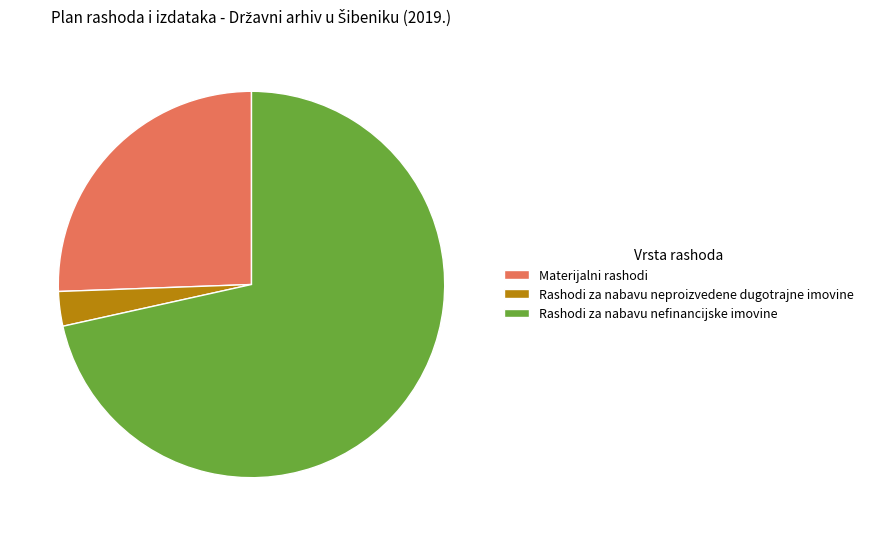

Combined, do Rashodi za nabavu neproizvedene dugotrajne imovine and Rashodi za nabavu nefinancijske imovine account for over 50%?

Yes